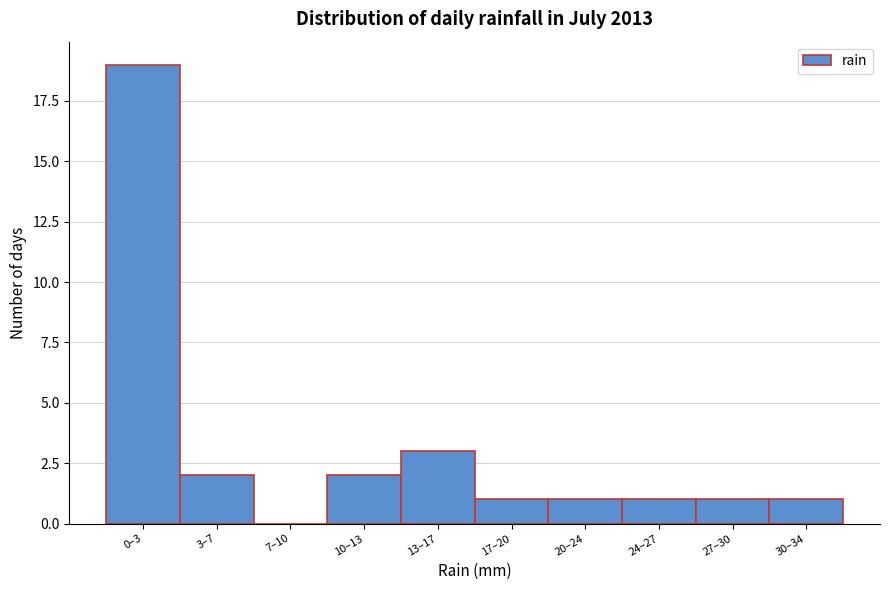

Reading left to right, transcribe all the data shown in this chart.

0–3=19	3–7=2	7–10=0	10–13=2	13–17=3	17–20=1	20–24=1	24–27=1	27–30=1	30–34=1